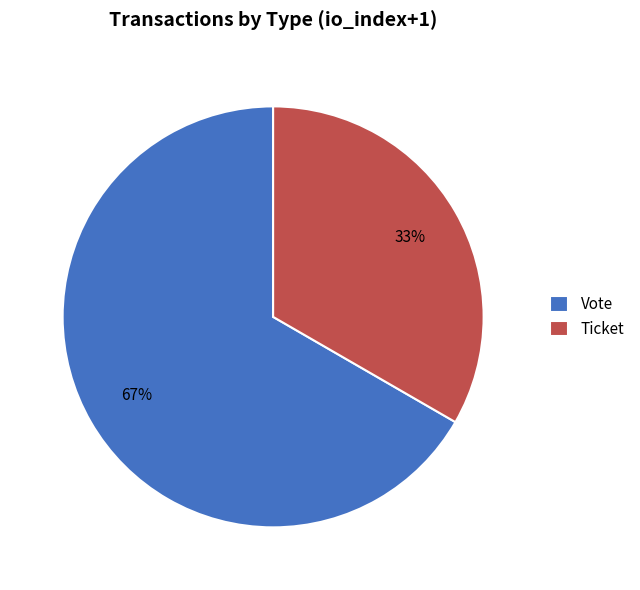

Which category has the smallest portion of the pie?

Ticket